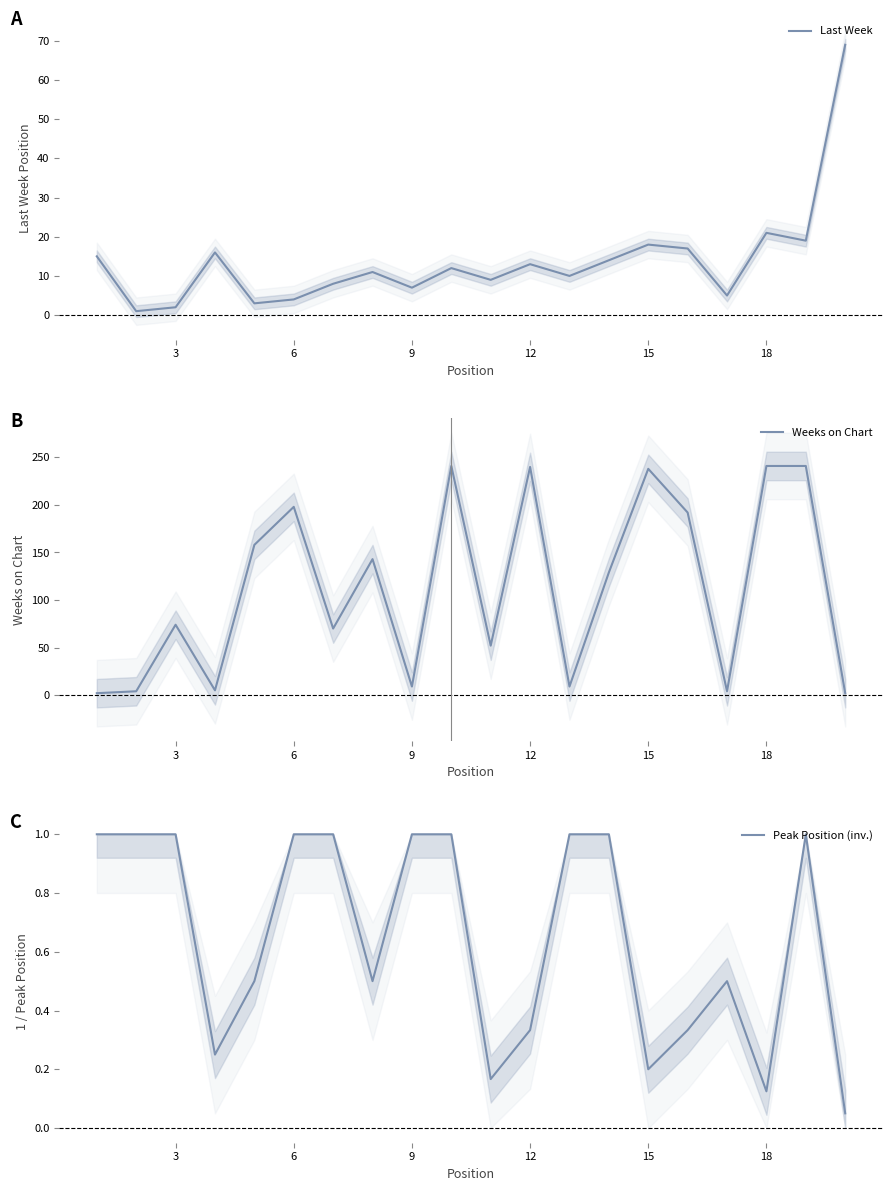

Which series has the largest range (max minus min)?

Weeks on Chart